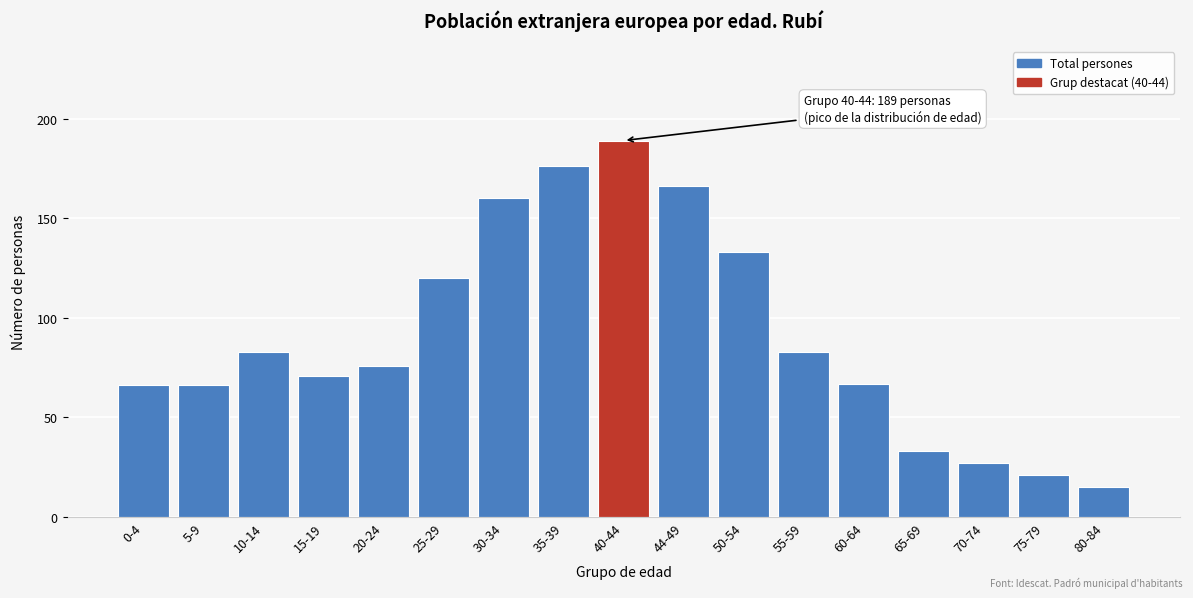

Reading left to right, extract all data points from this chart.

0-4=66	5-9=66	10-14=83	15-19=71	20-24=76	25-29=120	30-34=160	35-39=176	40-44=189	44-49=166	50-54=133	55-59=83	60-64=67	65-69=33	70-74=27	75-79=21	80-84=15